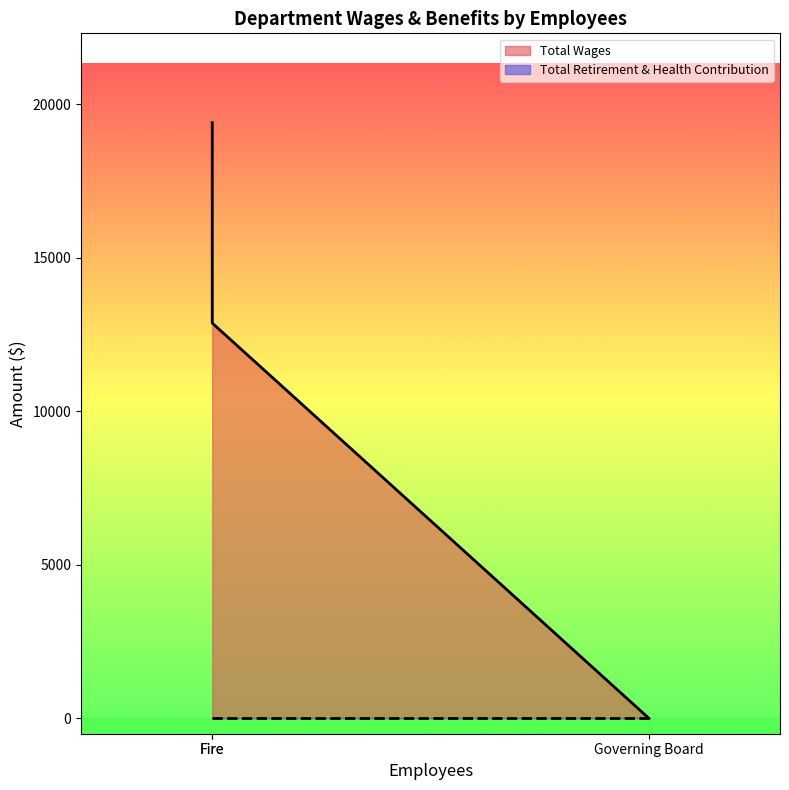

Does the chart have visible grid lines?

No